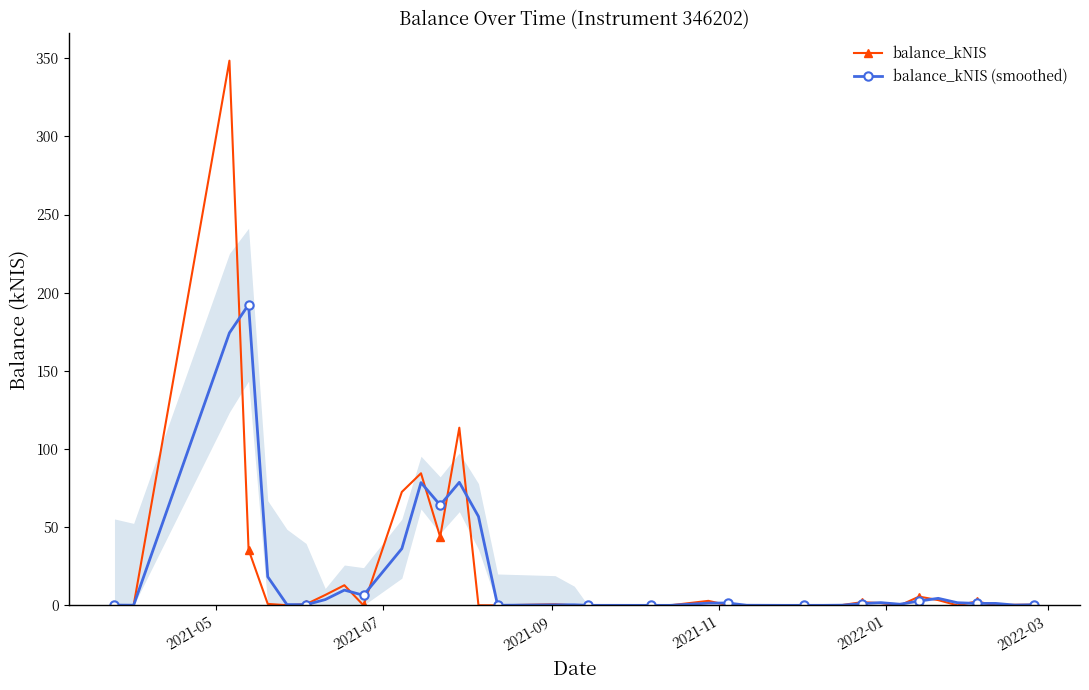

Which series has the largest range (max minus min)?

balance_kNIS